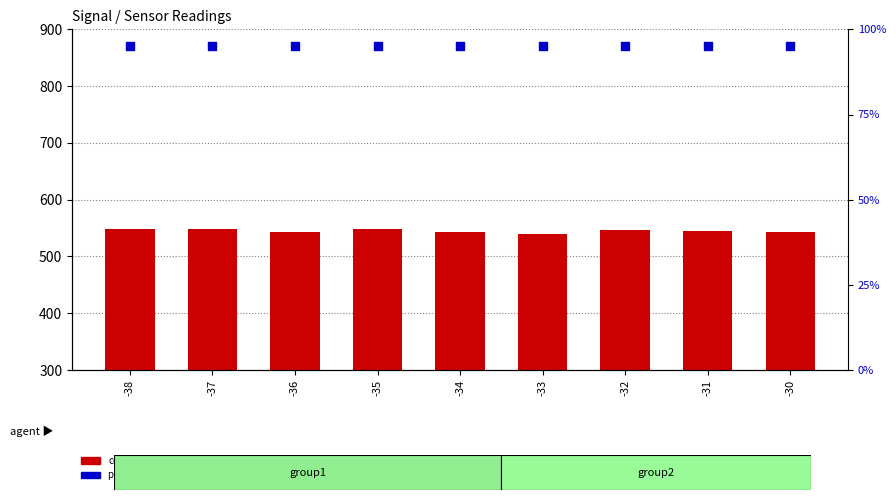

Which series has the widest spread of Y values?

count